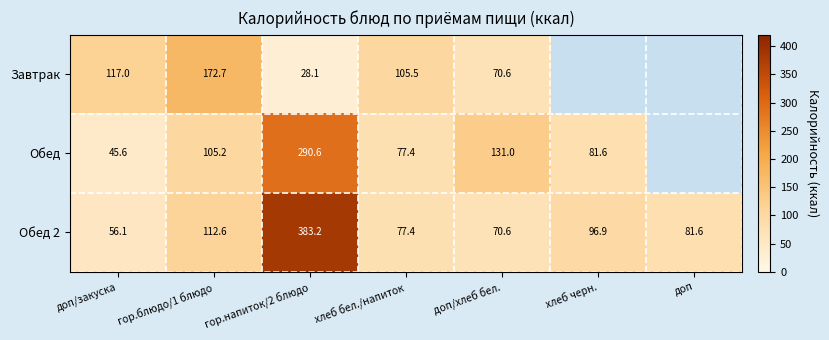

Is it true that Обед equals 77.4 at хлеб бел./напиток?

True